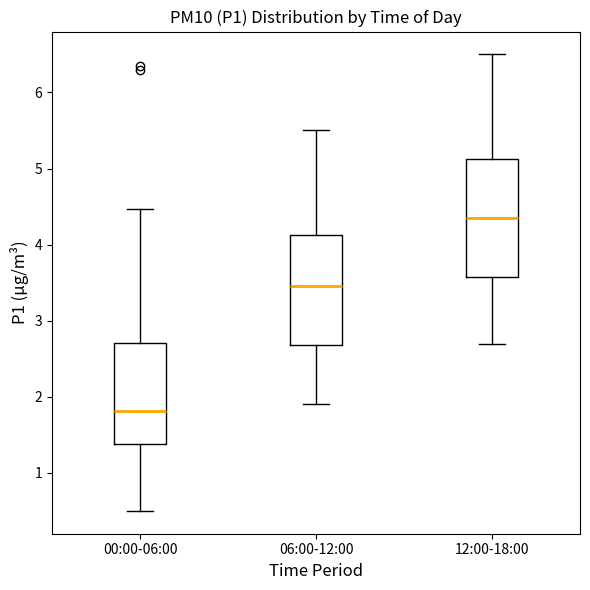

Comparing the boxes themselves (not the whiskers), which one is the tallest?

12:00-18:00